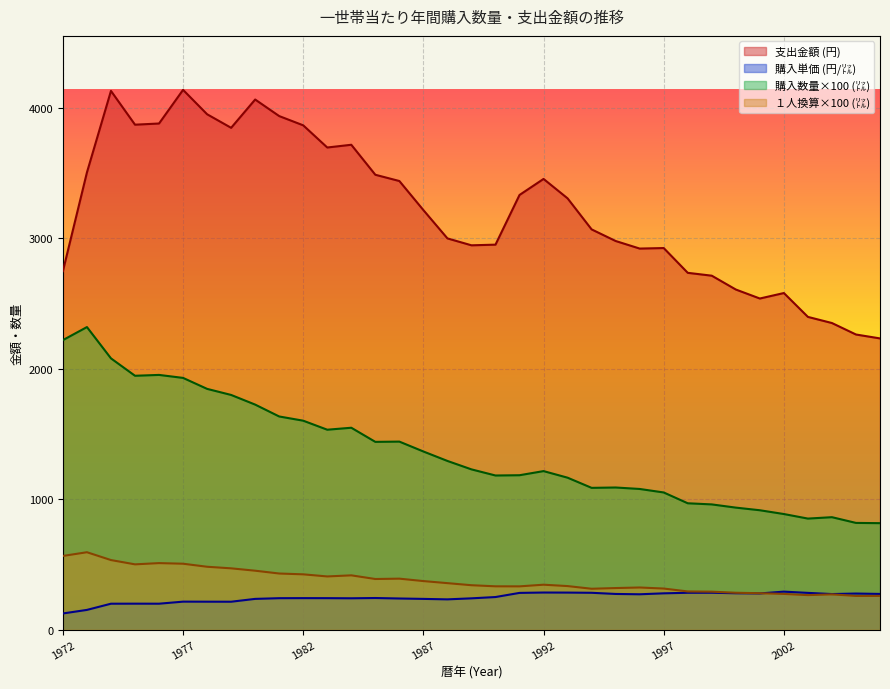

Rank the categories by 支出金額 (円) value from highest to lowest.

1977, 1974, 1980, 1978, 1981, 1976, 1975, 1982, 1979, 1984, 1983, 1973, 1985, 1992, 1986, 1991, 1993, 1987, 1994, 1988, 1995, 1990, 1989, 1997, 1996, 1972, 1998, 1999, 2000, 2002, 2001, 2003, 2004, 2005, 2006